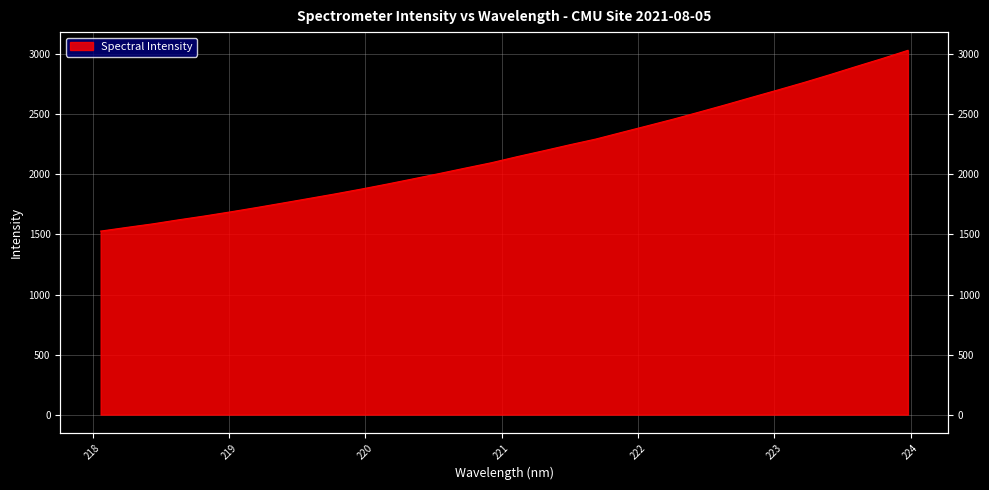

What is the sum of the values at 218.2508 and 219.0156?

3247.9